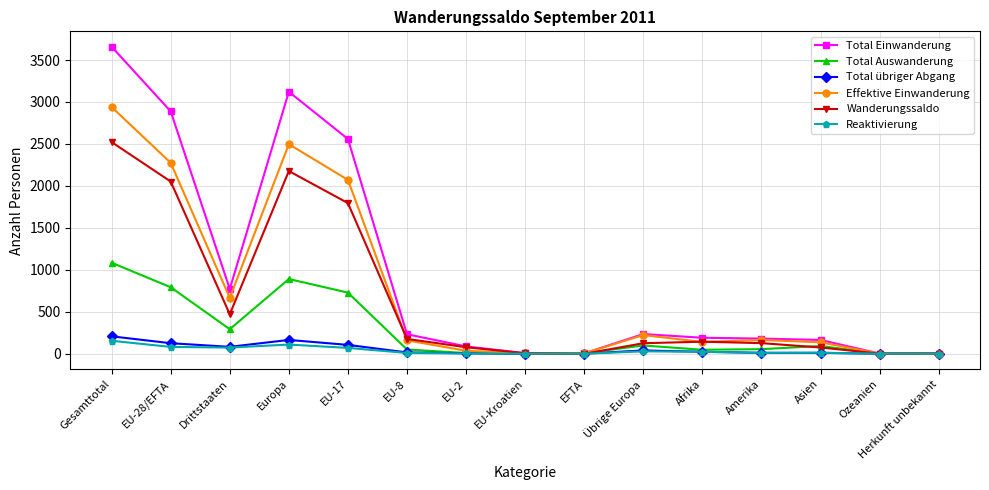

How many categories are shown in the chart?

15